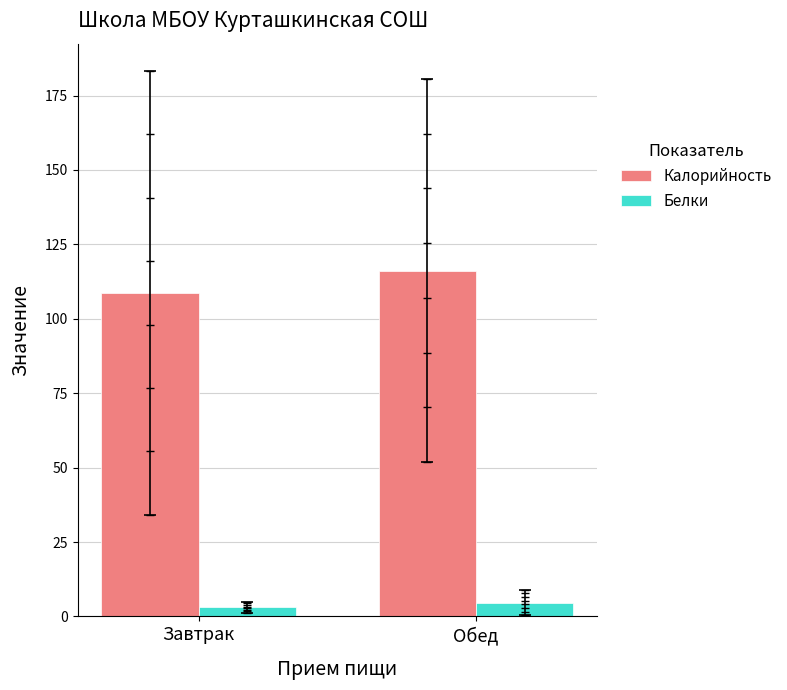

What is the difference between the highest and lowest values at Завтрак?

105.6